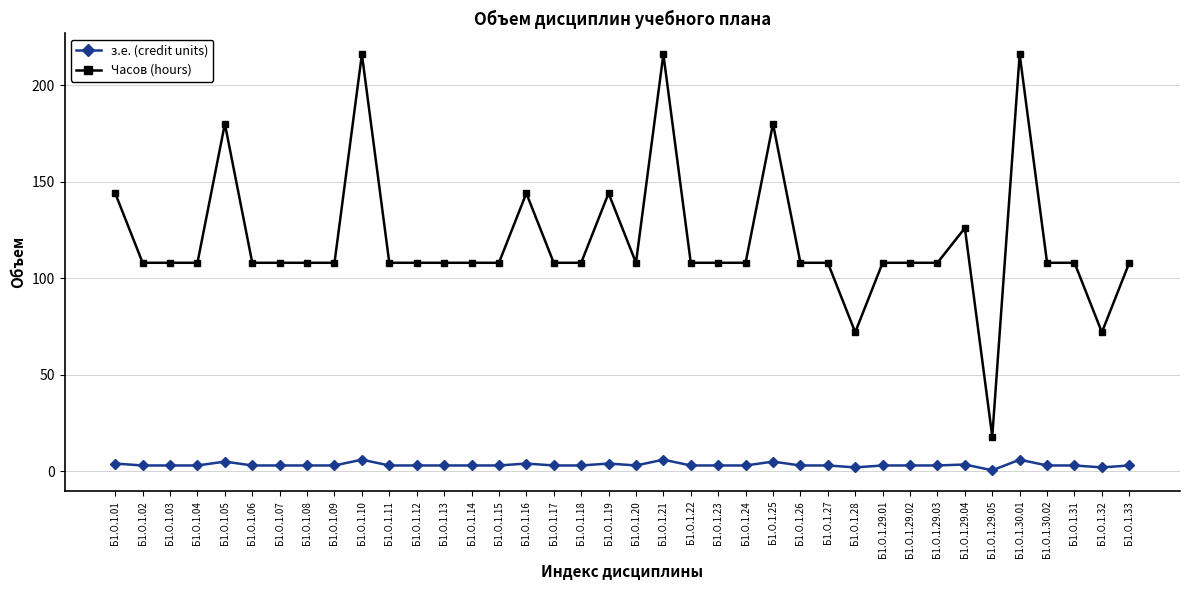

True or false: з.е. (credit units) and Часов (hours) intersect in this chart.

False